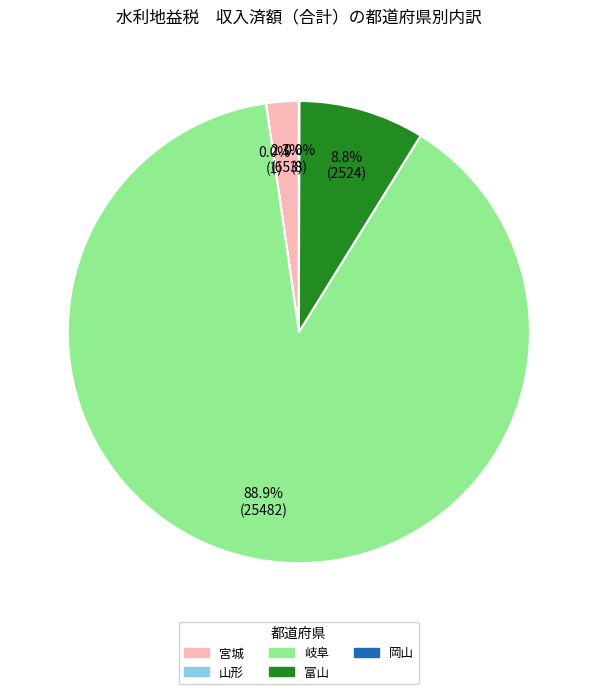

What is the largest slice in the pie chart?

岐阜